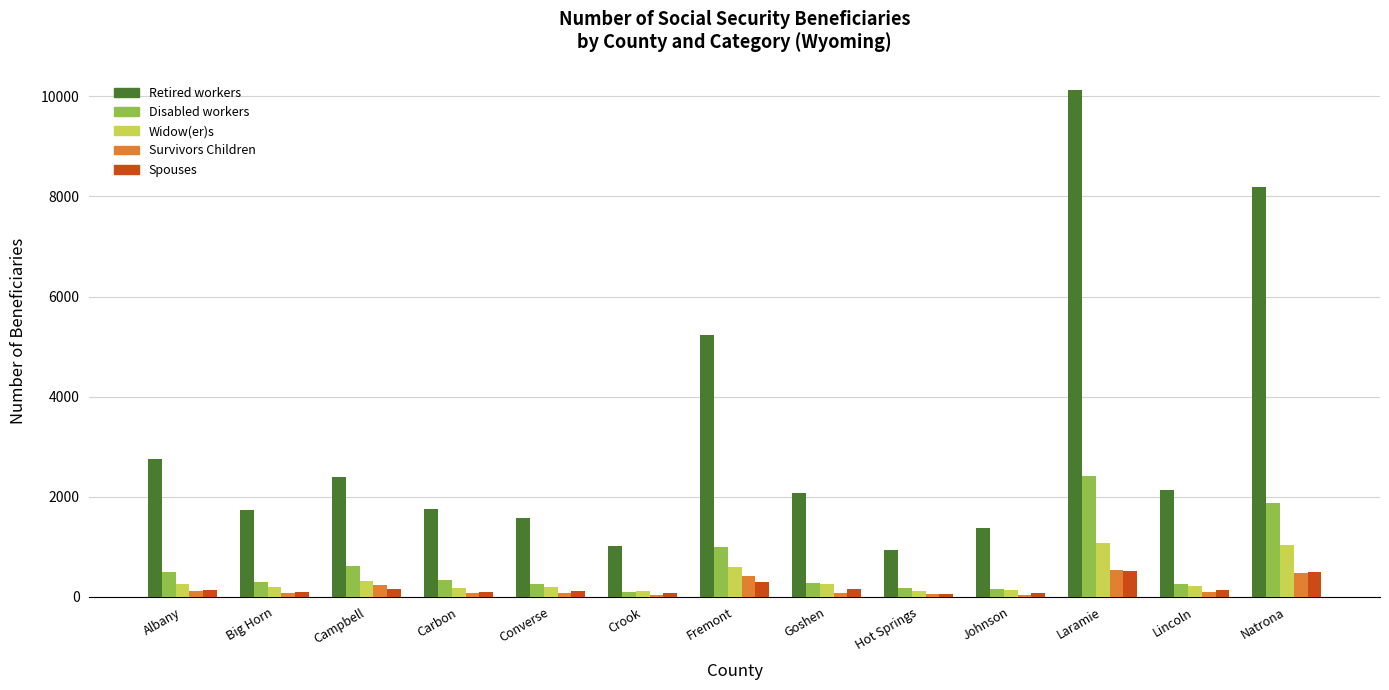

Between Fremont and Laramie, which series saw the biggest shift?

Retired workers